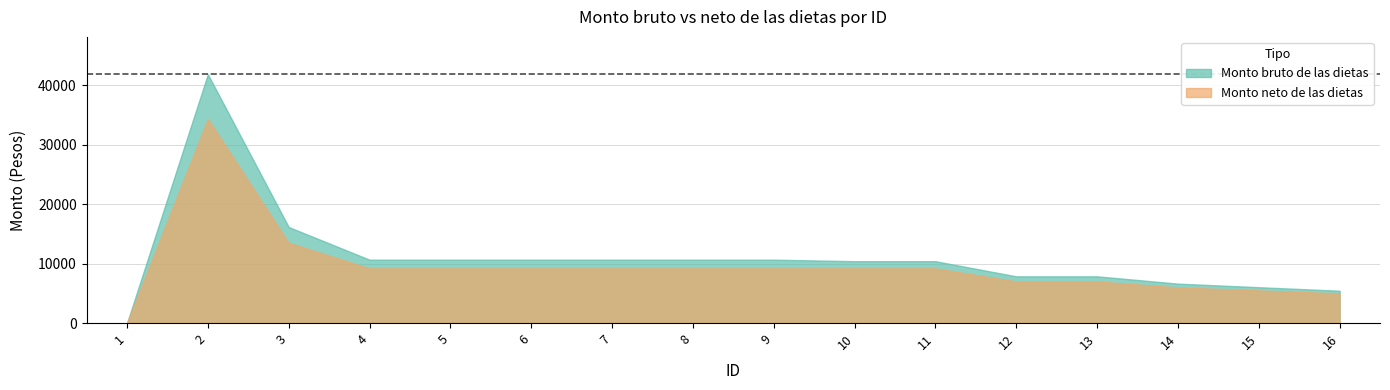

What are all the series names shown in the legend?

Monto bruto de las dietas, Monto neto de las dietas